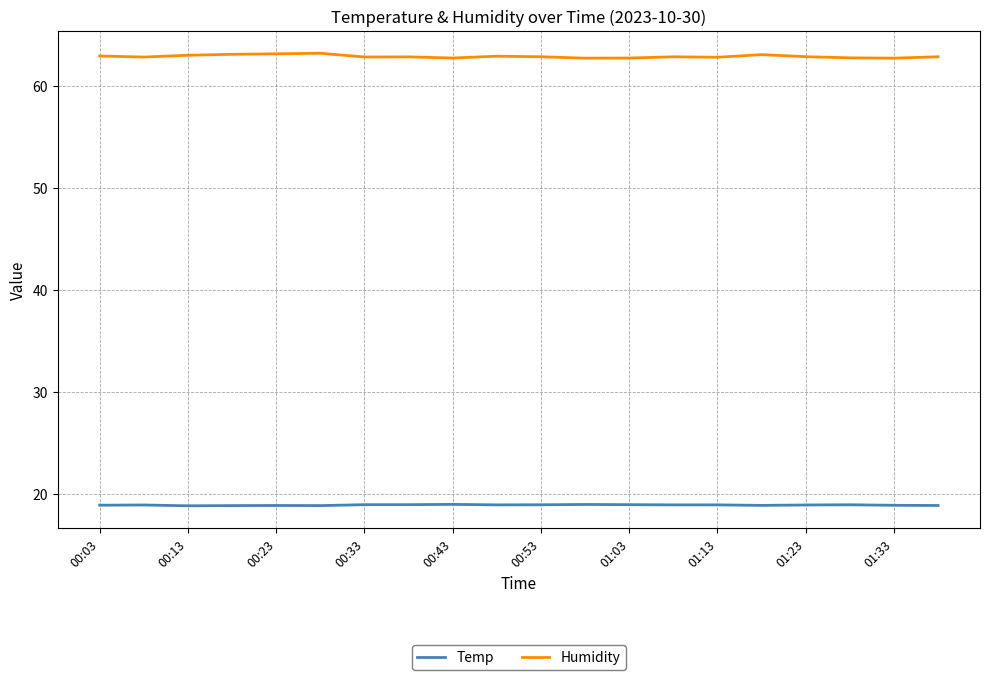

What is the difference between the maximum and minimum values in the Humidity series?

0.5